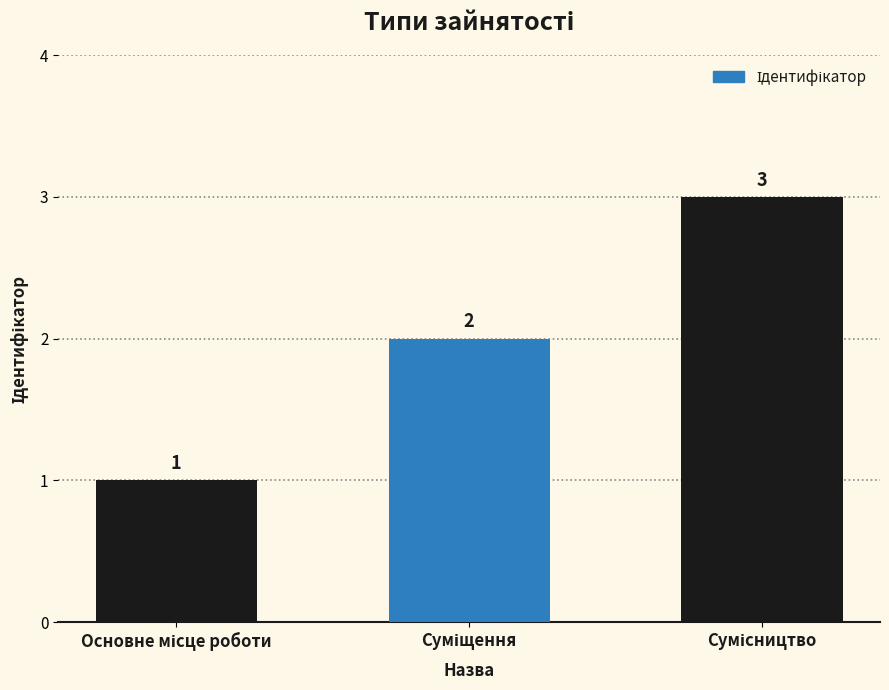

What is the maximum value shown in the chart?

3